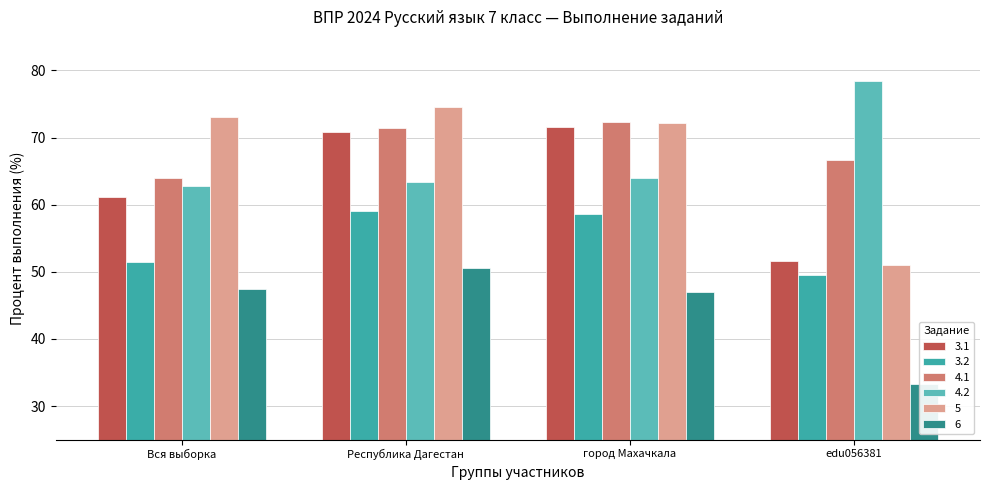

What is the difference between the maximum and second lowest values in the 5 series?

2.4